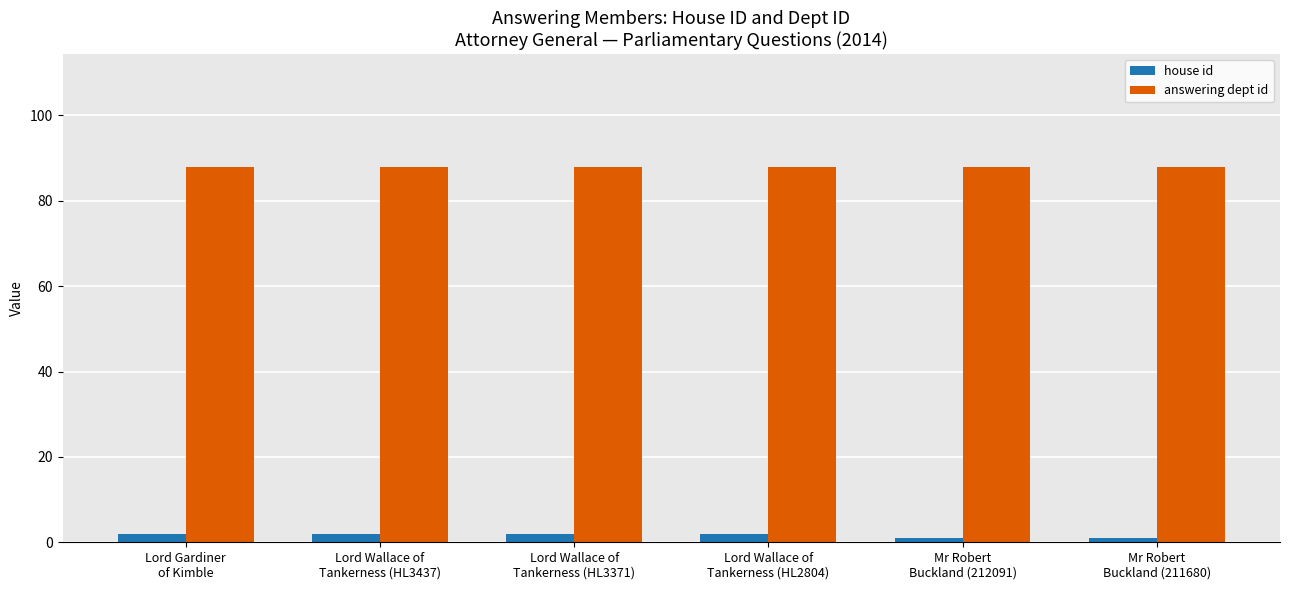

Reading left to right, what are all the values shown in this chart?

house id: Lord Gardiner
of Kimble=2	Lord Wallace of
Tankerness (HL3437)=2	Lord Wallace of
Tankerness (HL3371)=2	Lord Wallace of
Tankerness (HL2804)=2	Mr Robert
Buckland (212091)=1	Mr Robert
Buckland (211680)=1
answering dept id: Lord Gardiner
of Kimble=88	Lord Wallace of
Tankerness (HL3437)=88	Lord Wallace of
Tankerness (HL3371)=88	Lord Wallace of
Tankerness (HL2804)=88	Mr Robert
Buckland (212091)=88	Mr Robert
Buckland (211680)=88